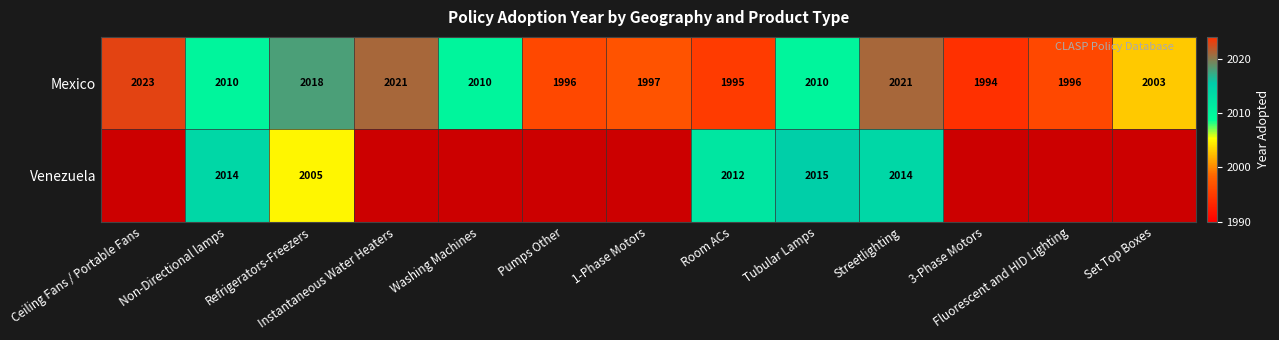

True or false: Mexico has a value of 2010 at Tubular Lamps.

True